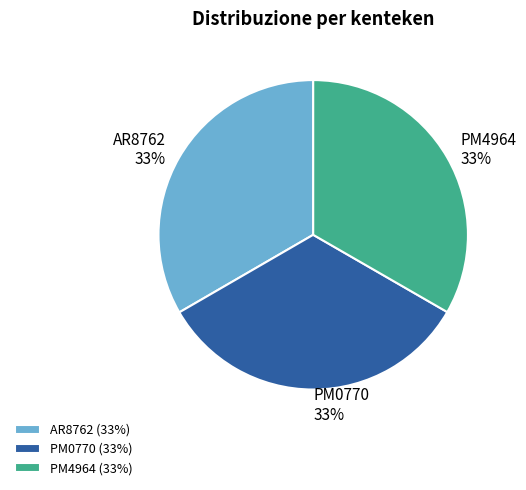

To the nearest percent, what percentage of the pie is PM4964?

33%